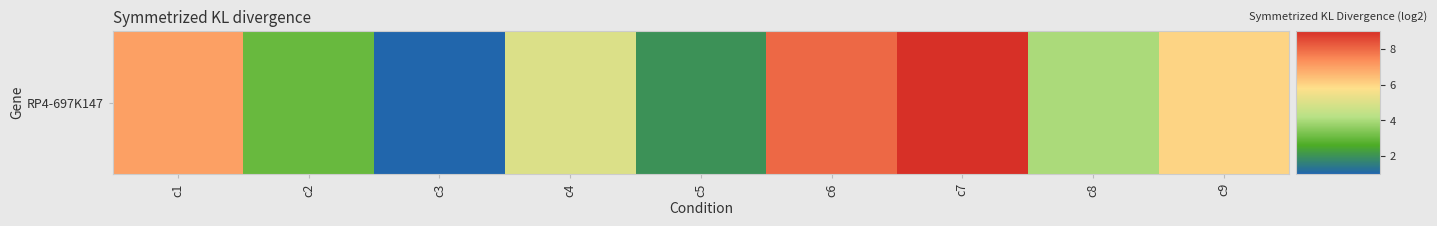

What is the average value?

5